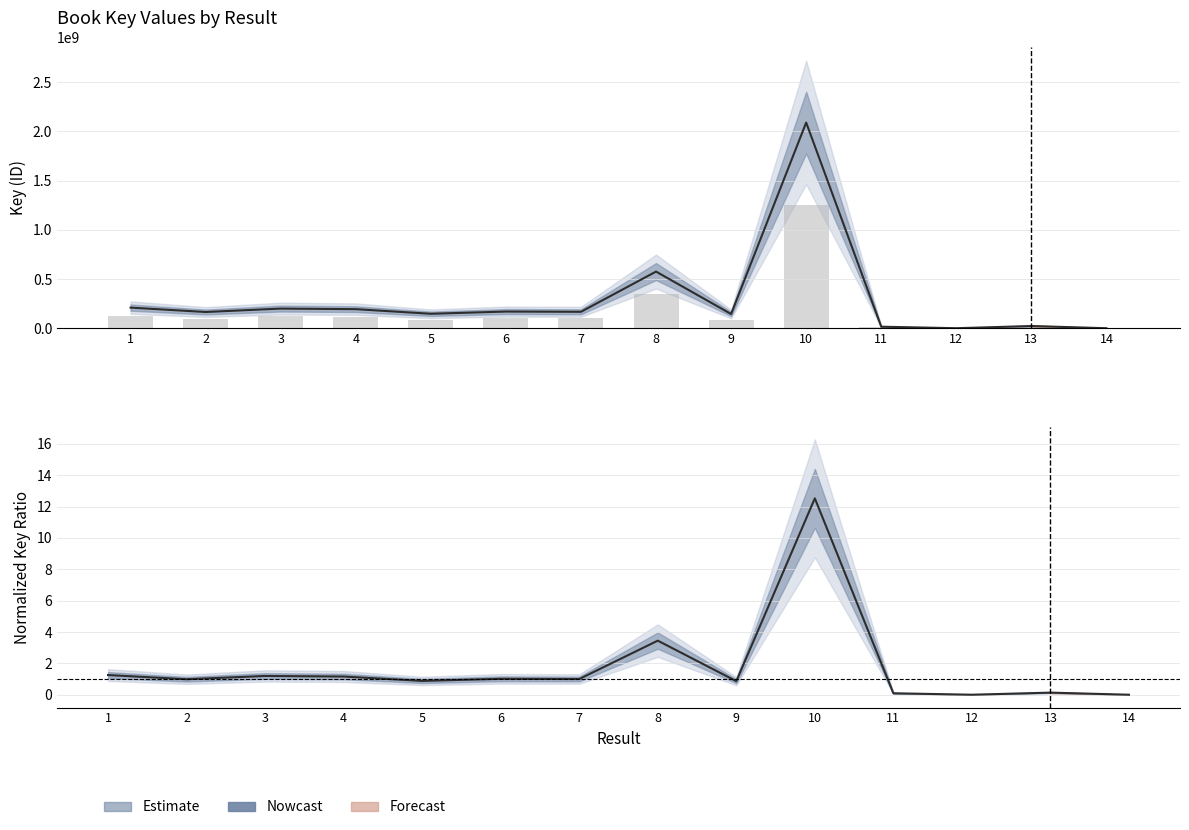

How many values are below 1?

7